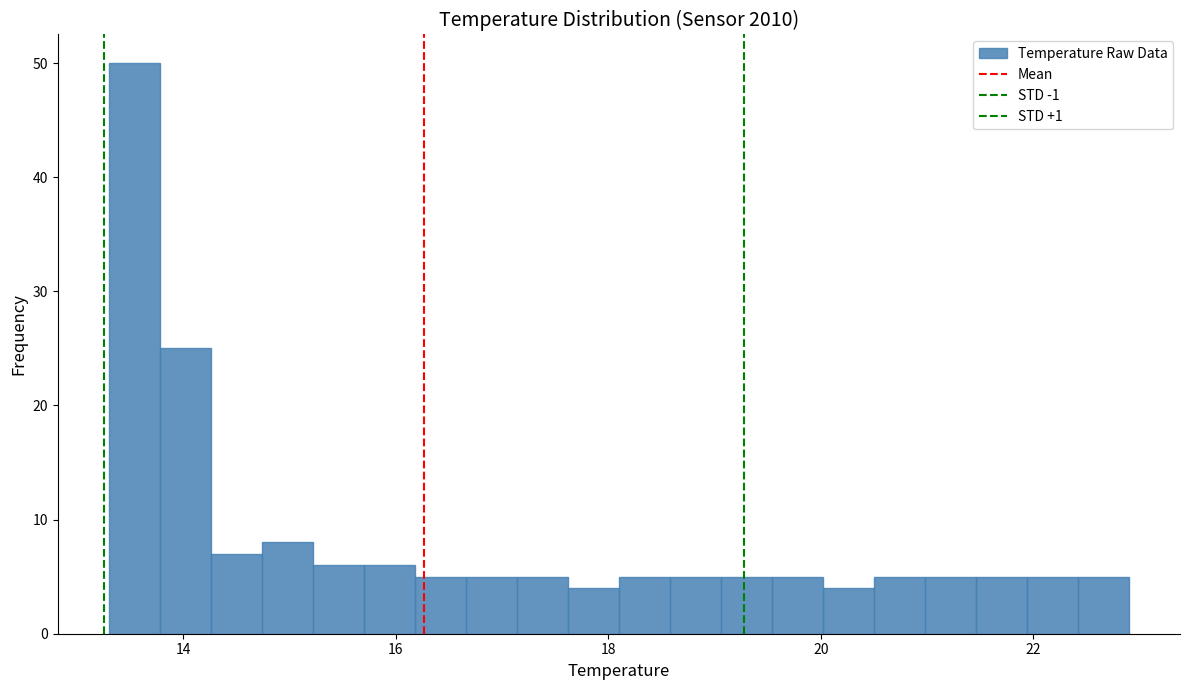

Read against the x-axis, roughly where is the centre of the tallest bar?

13.6